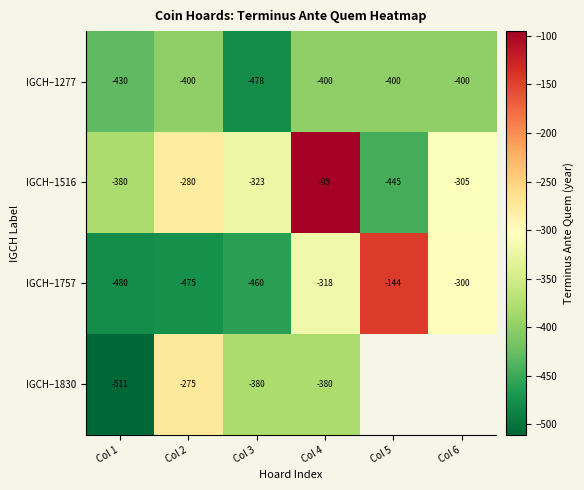

What is the difference between the highest and lowest values at Col 1?

131